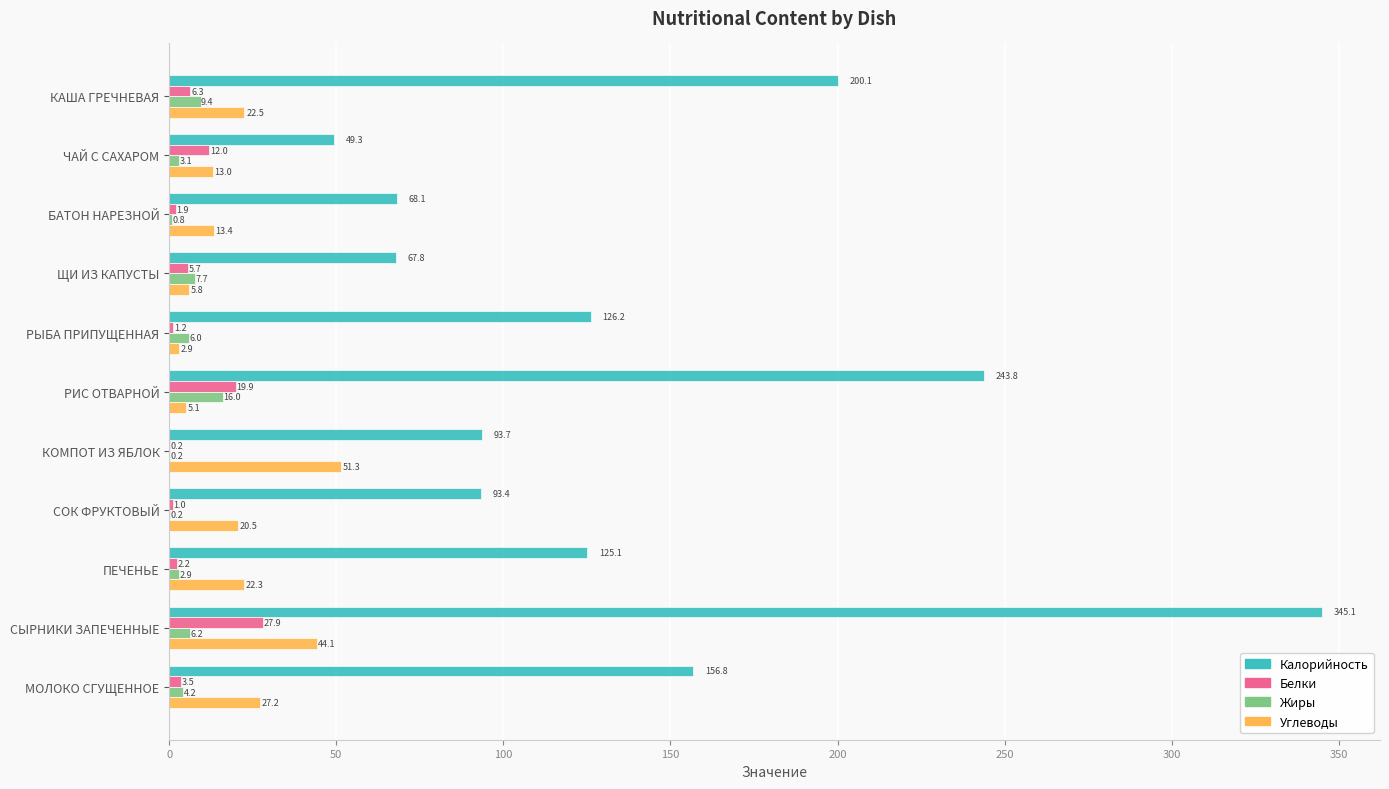

Is it true that Жиры equals 6.2 at СЫРНИКИ ЗАПЕЧЕННЫЕ?

True